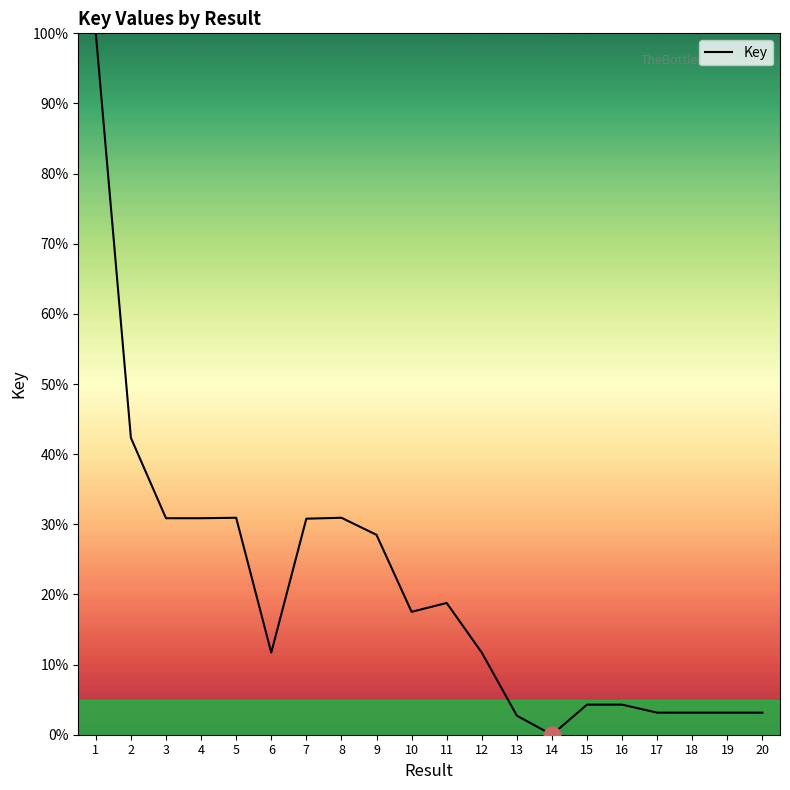

At which label is the value closest to 50?

2